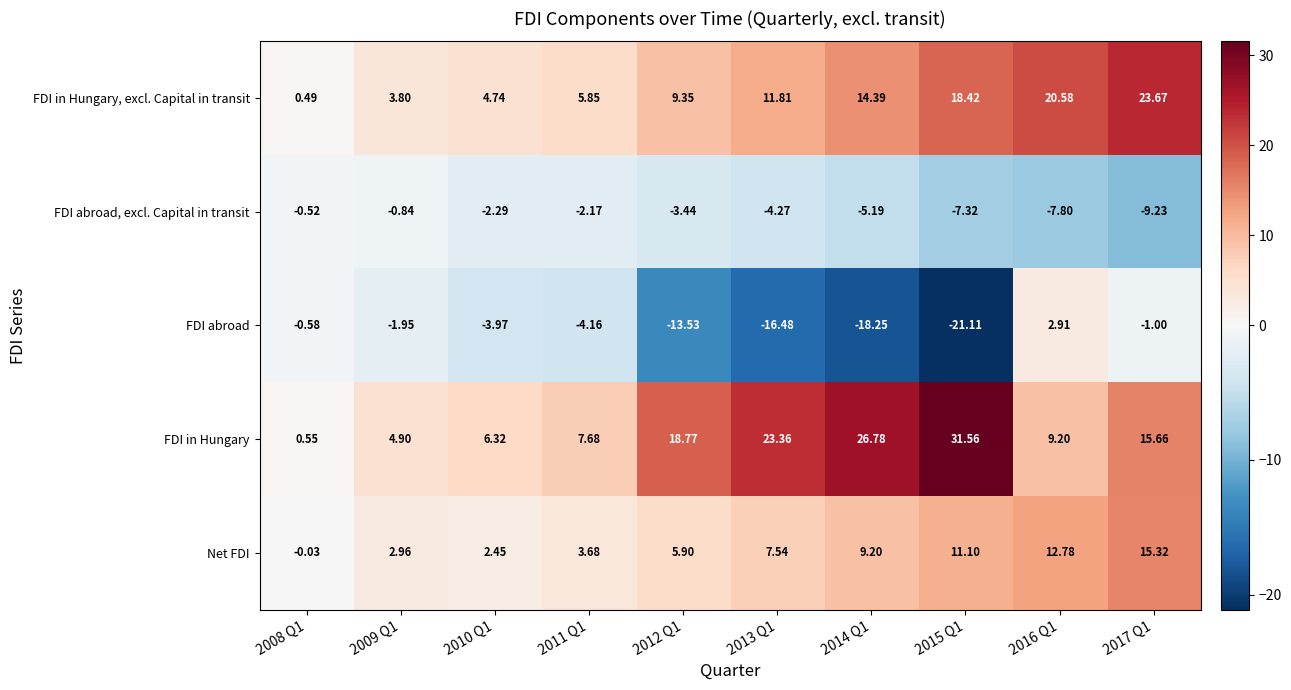

Is the value of FDI abroad, excl. Capital in transit at 2013 Q1 greater than the value of FDI in Hungary at 2009 Q1?

No